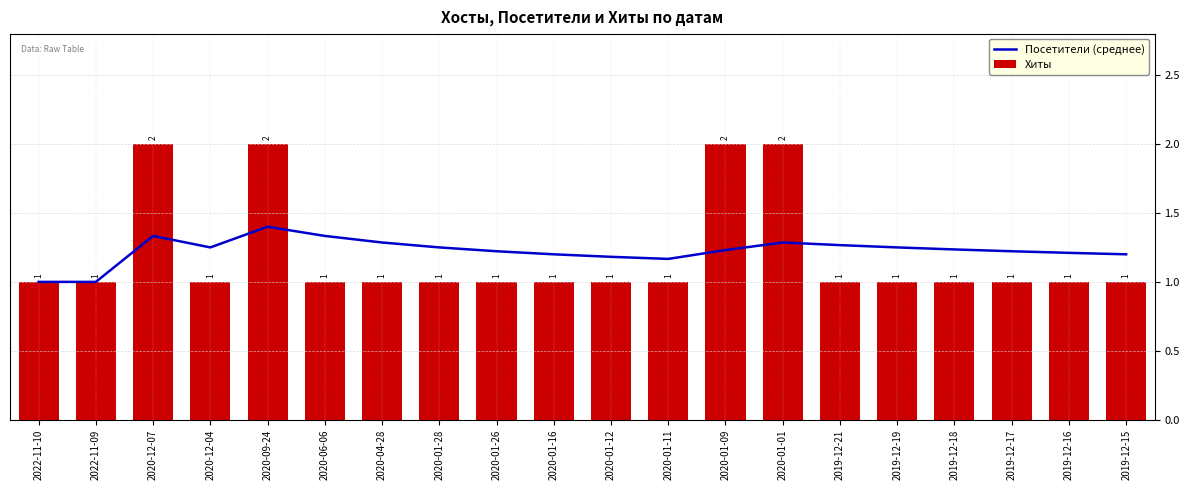

How many data points in Посетители (среднее) are above 1?

18